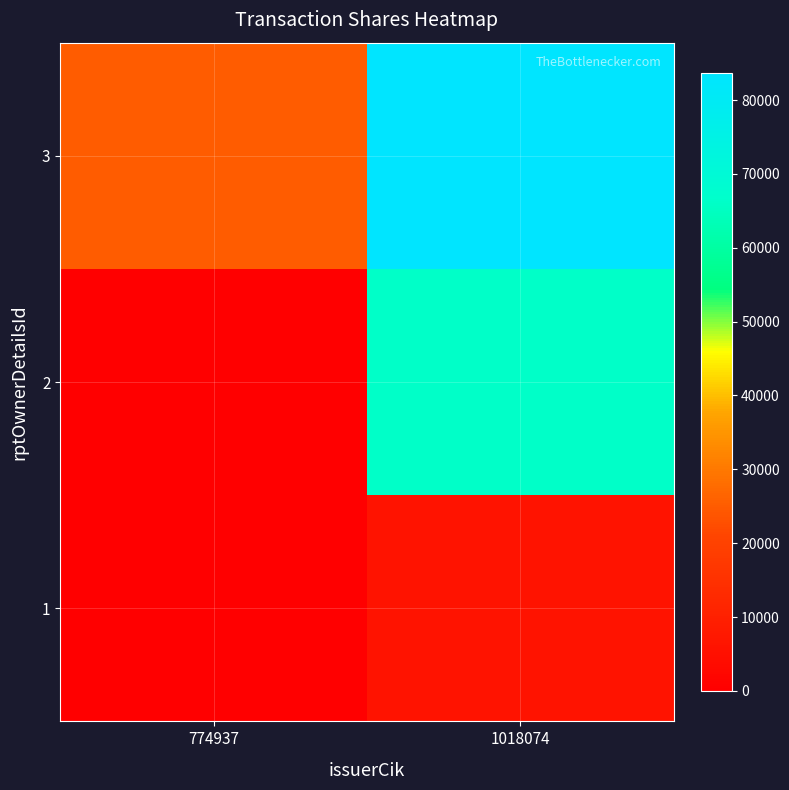

What is the greatest value displayed?

83632